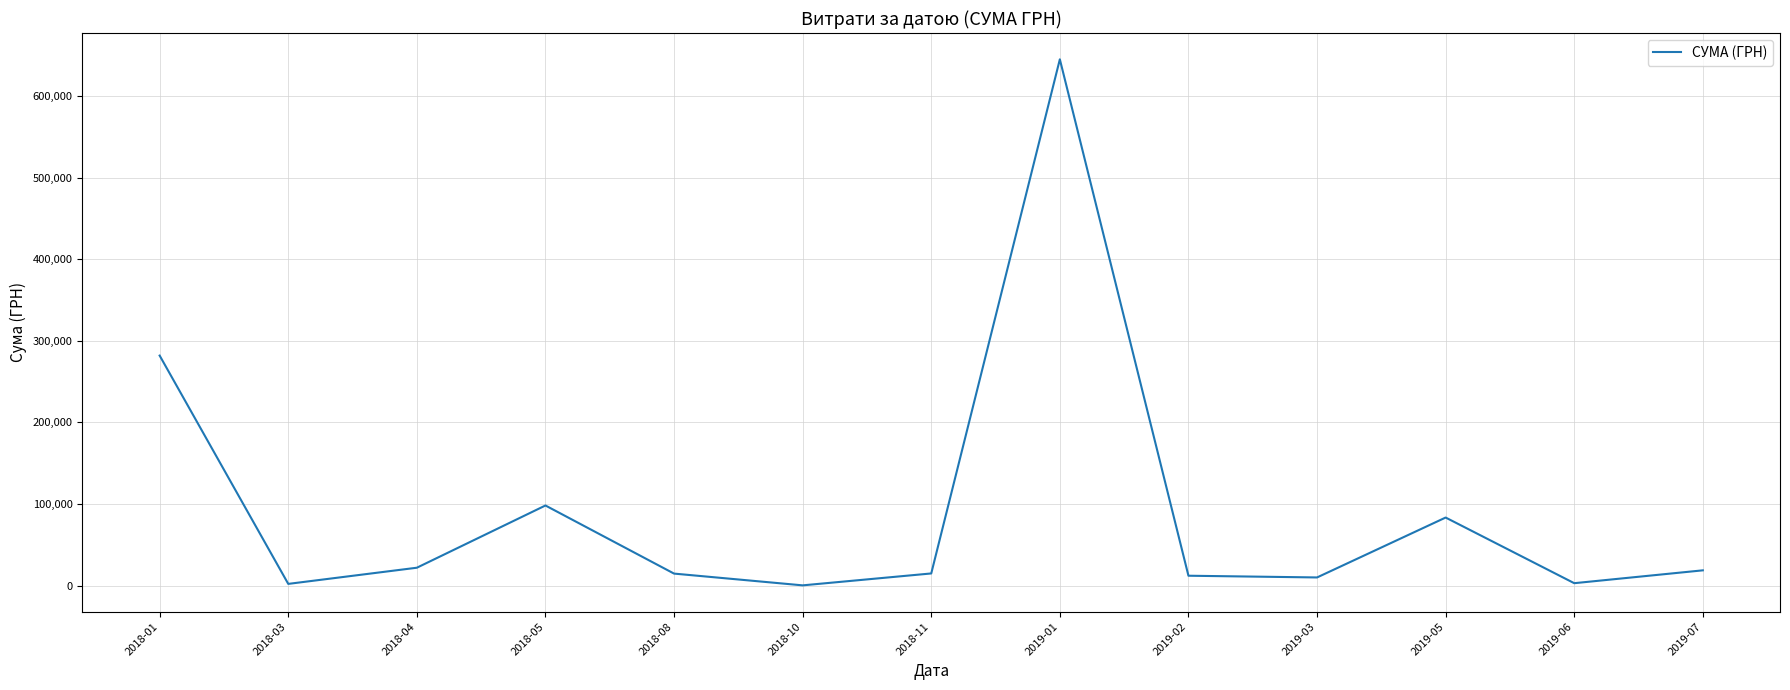

Between 2018-01 and 2018-08, which is larger?

2018-01